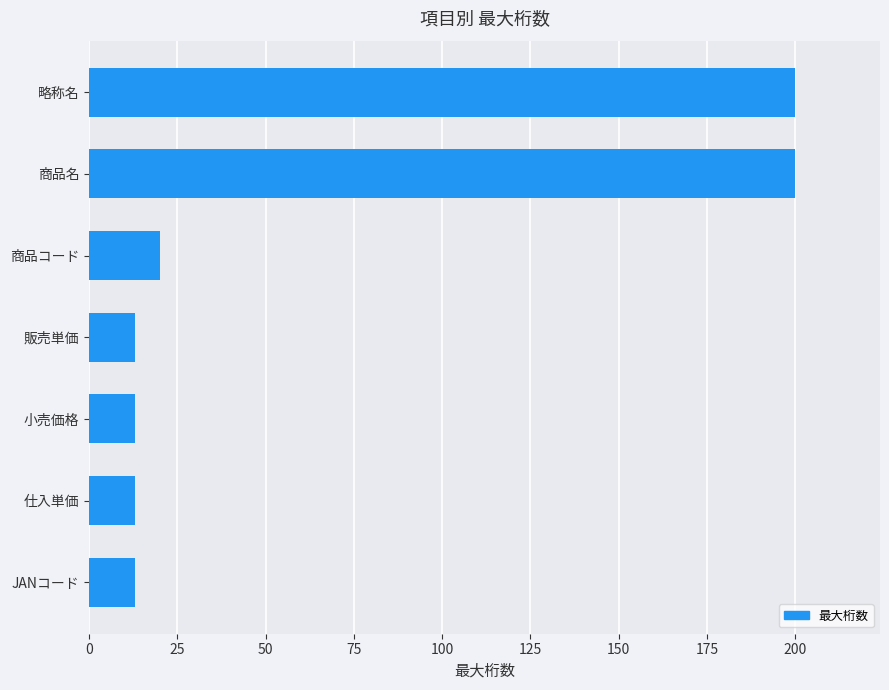

What position from the bottom is 商品コード?

5